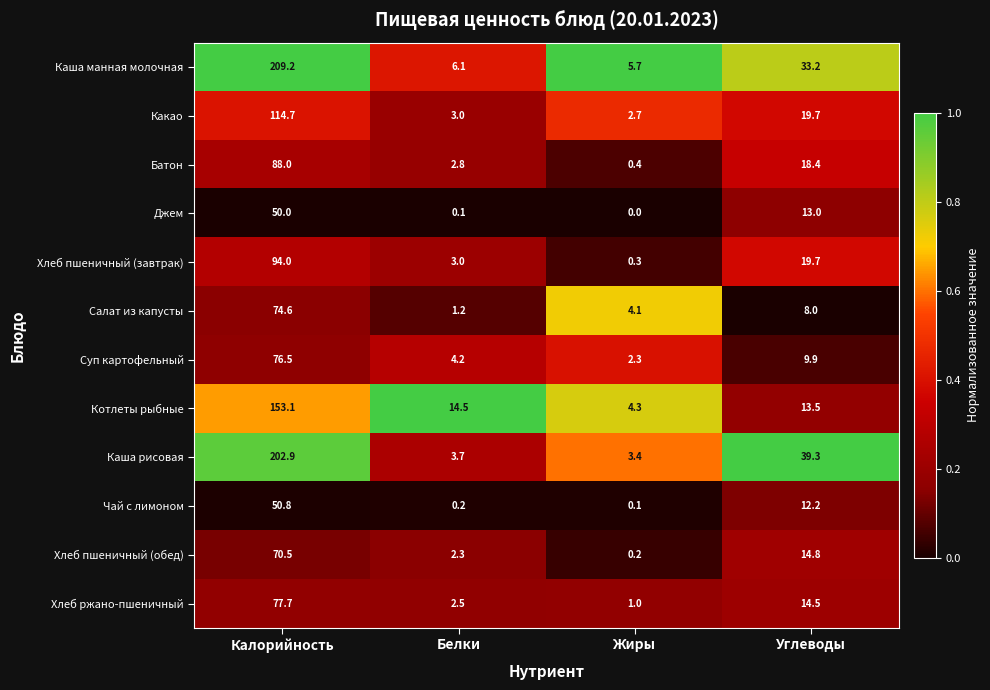

What is the difference between the maximum and minimum values in the Каша рисовая series?

199.5